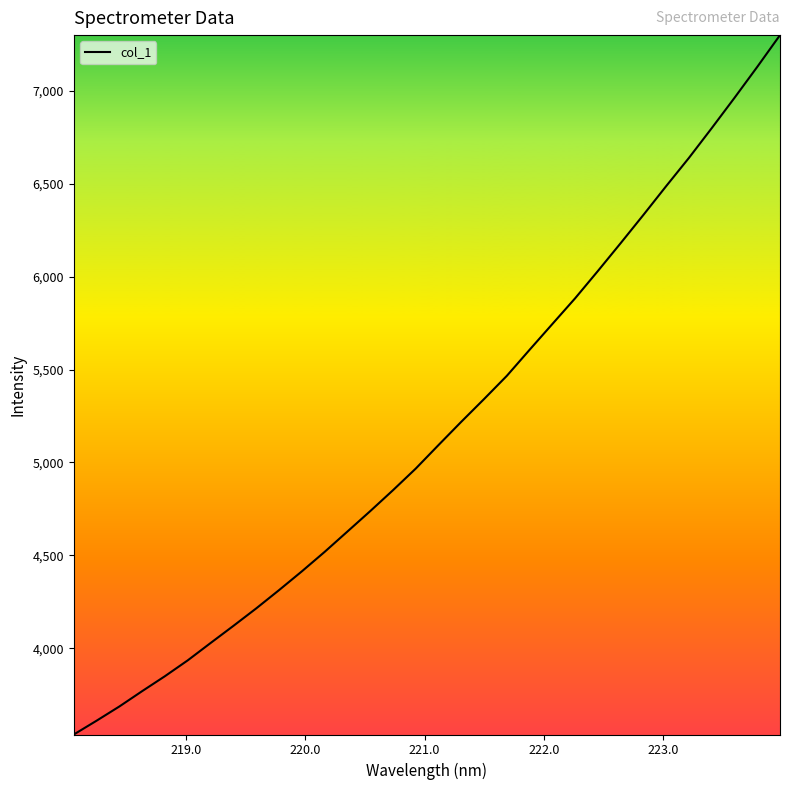

What is the difference between the second highest and minimum values?

3592.1